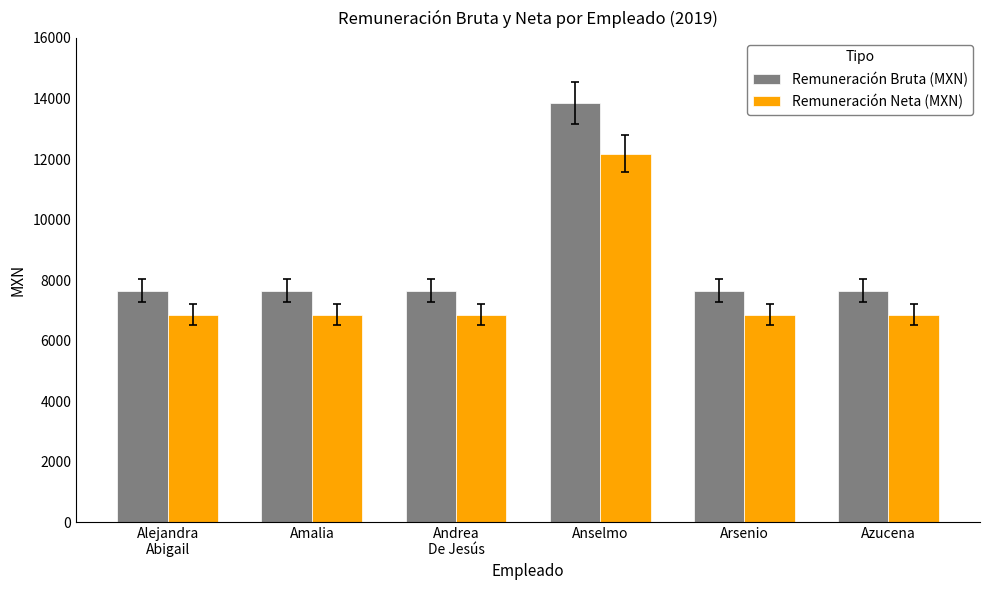

Rank the series by their maximum value, from lowest to highest.

Remuneración Neta (MXN), Remuneración Bruta (MXN)